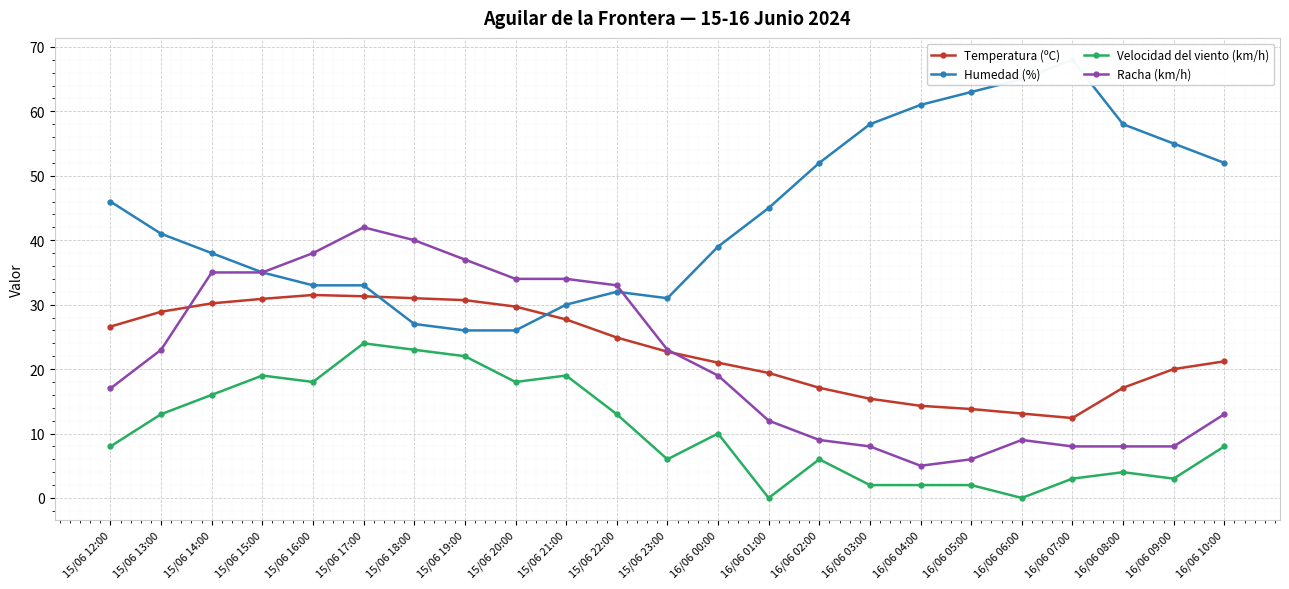

True or false: Racha (km/h) has more than 2 interior local peaks.

False